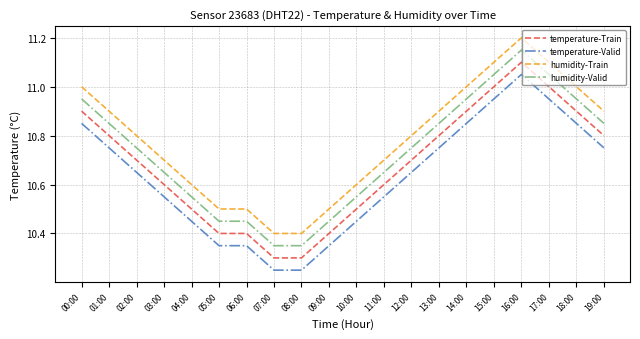

At 00:00, list the series in order from smallest to largest.

temperature-Valid, temperature-Train, humidity-Valid, humidity-Train